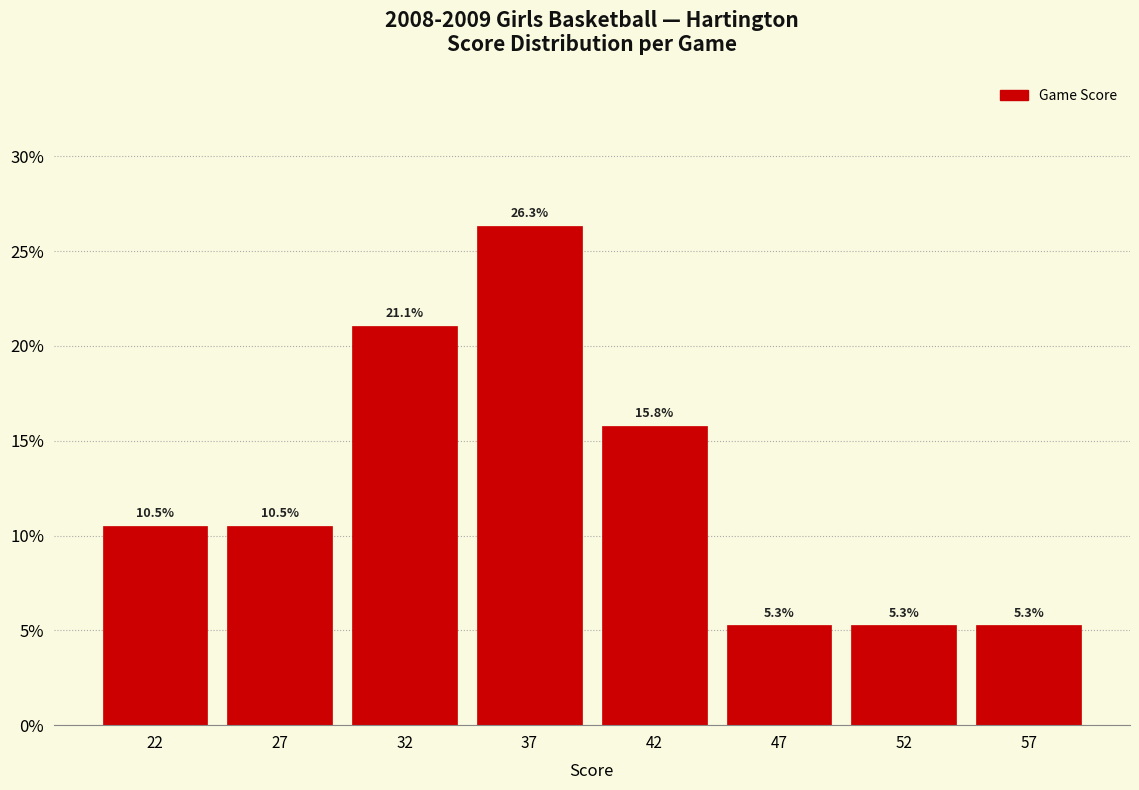

Reading left to right, what are all the values shown in this chart?

10.5	10.5	21.1	26.3	15.8	5.3	5.3	5.3